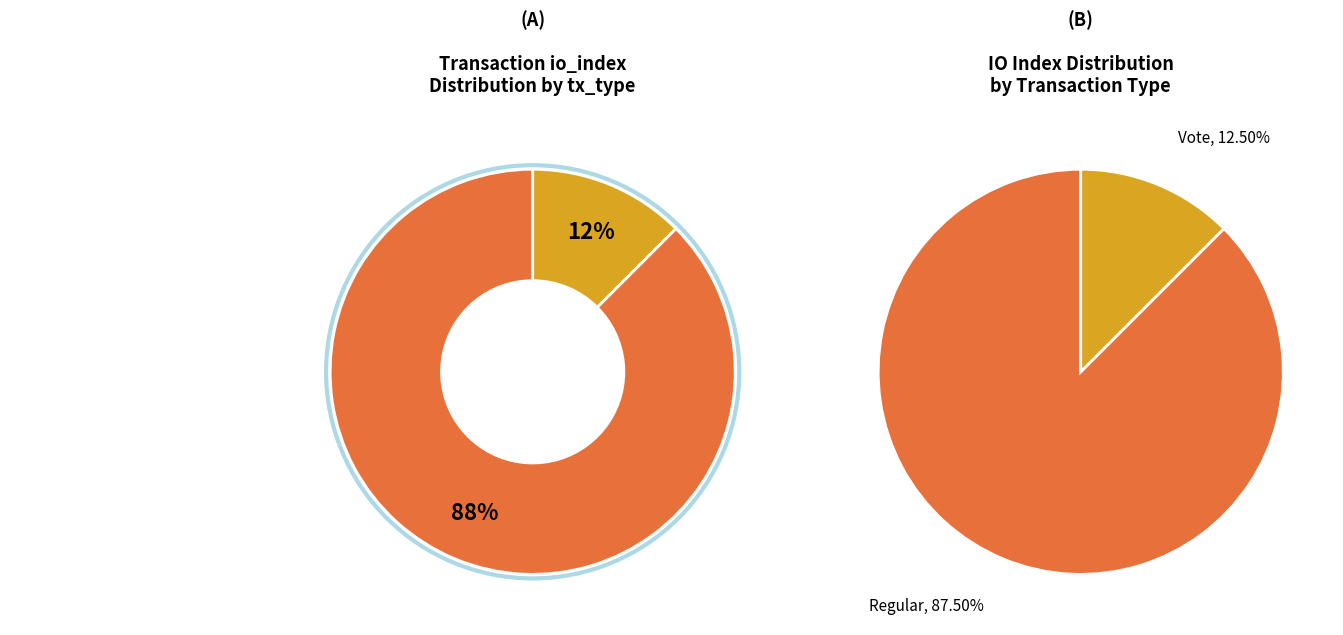

Combined, what portion of the pie is Regular (io_index=21) and Vote (io_index=3)?

100.0%